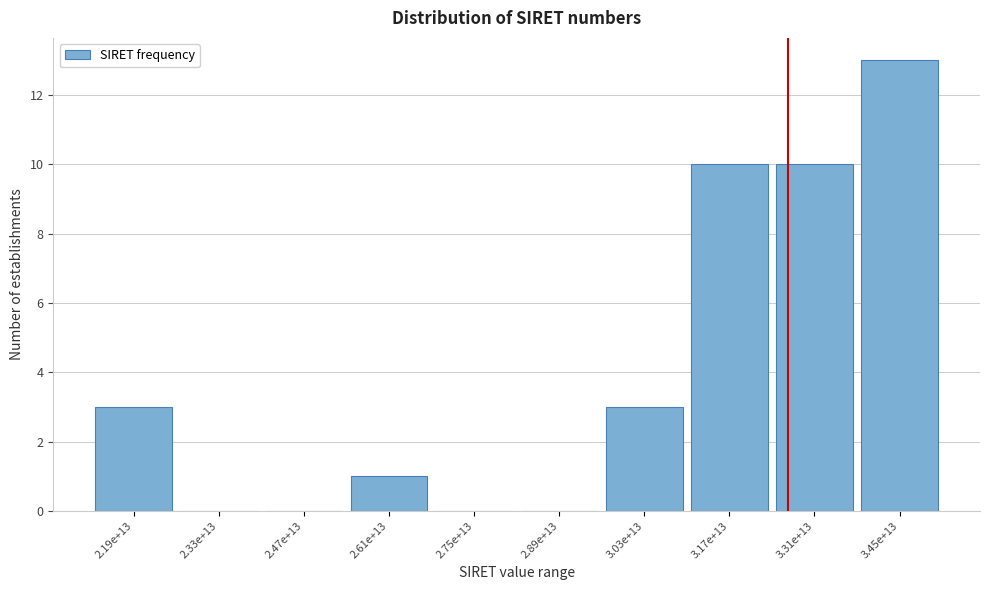

Reading right to left, transcribe all the data shown in this chart.

3.45e+13=13	3.31e+13=10	3.17e+13=10	3.03e+13=3	2.89e+13=0	2.75e+13=0	2.61e+13=1	2.47e+13=0	2.33e+13=0	2.19e+13=3